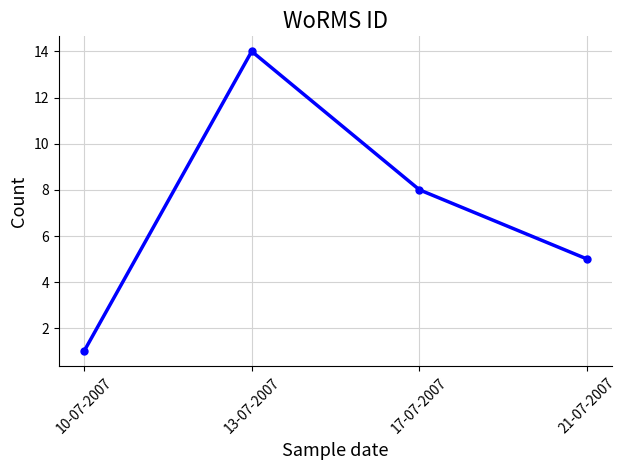

Is this an area chart (filled region under the line)?

No